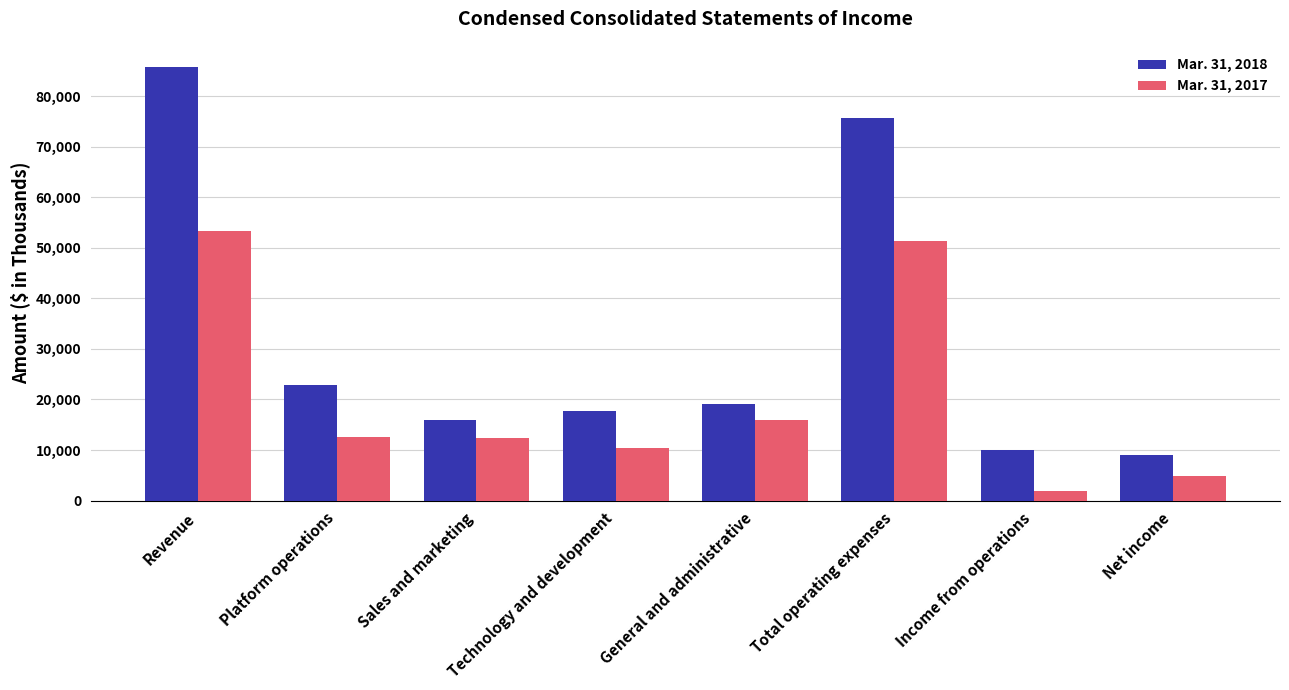

What value does the Mar. 31, 2017 series have at Revenue, to the nearest 100?

53400